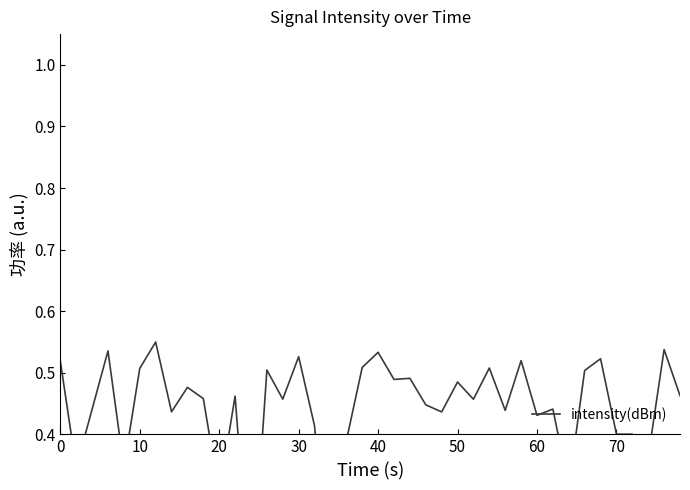

What is the smallest value displayed?

0.1